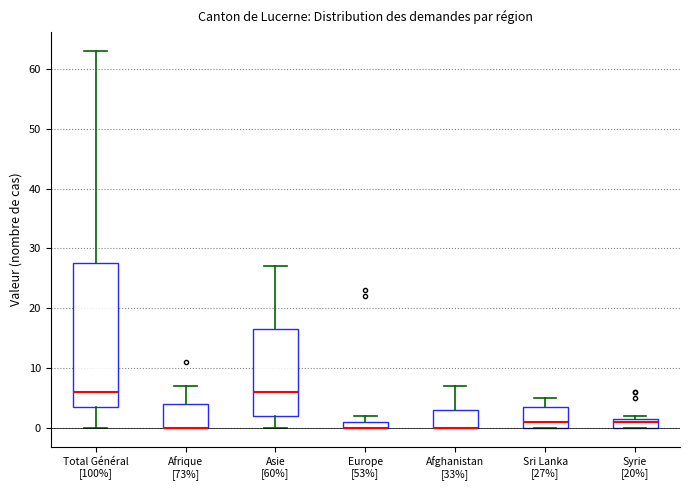

Where does the median line of the box for Syrie [20%] sit on the y-axis? The values are not printed on the chart, so give them approximately, as read against the axis.

1